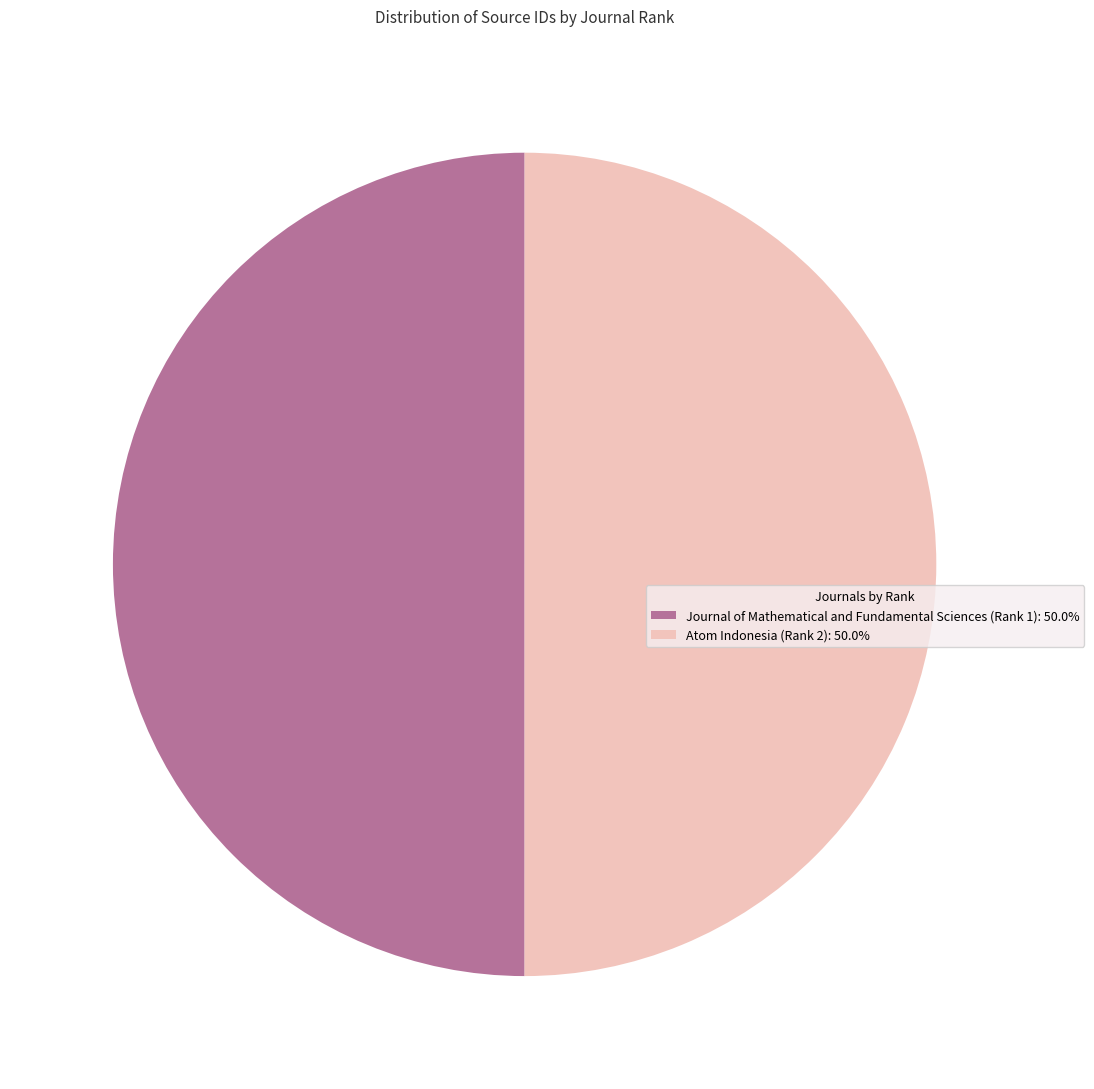

Approximately how many times larger is the value at Atom Indonesia (Rank 2) compared to Journal of Mathematical and Fundamental Sciences (Rank 1)?

1.0